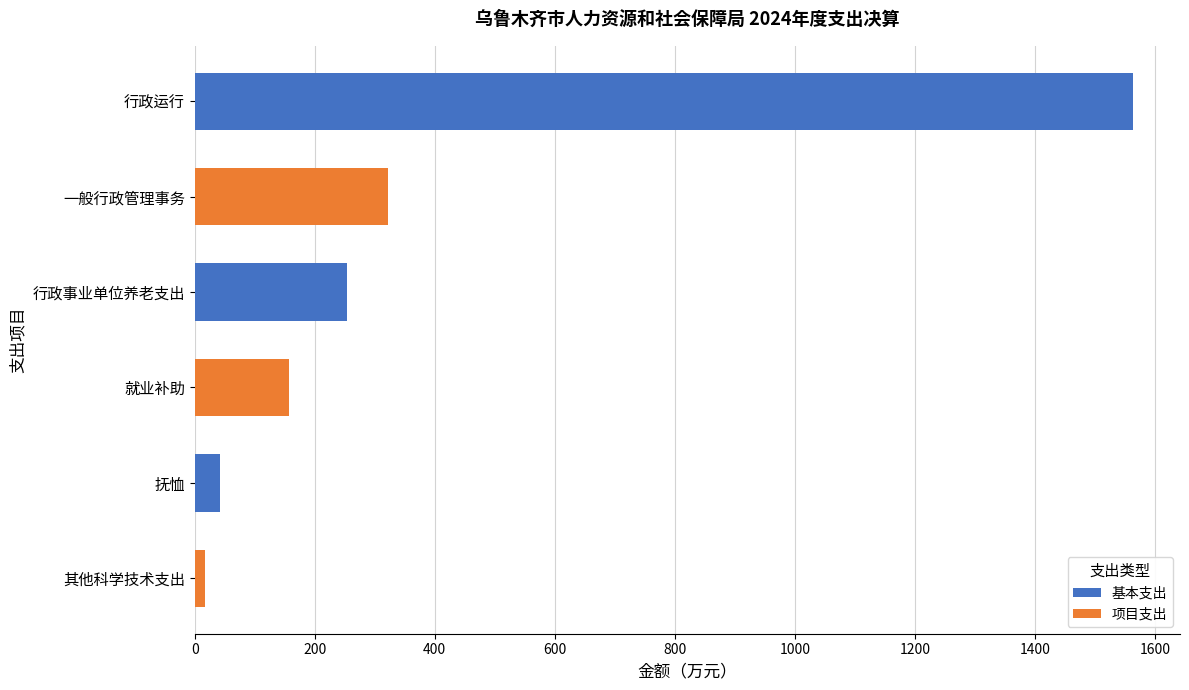

Between 行政运行 and 其他科学技术支出, which is larger?

行政运行